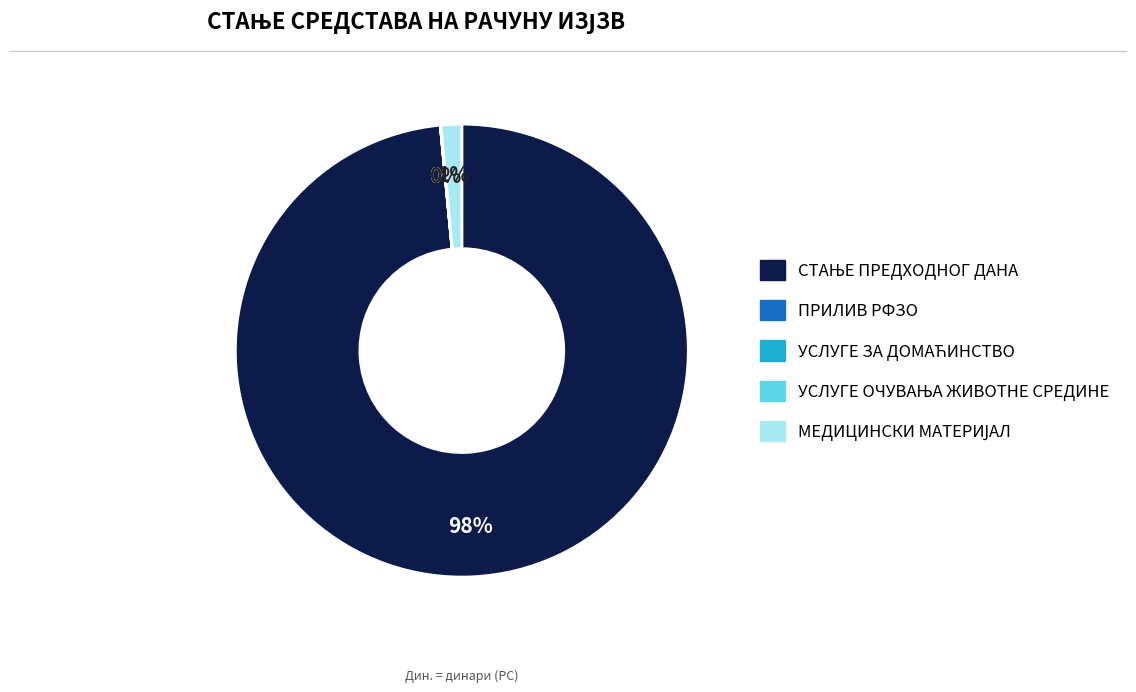

To the nearest percent, what is the average slice percentage?

20%